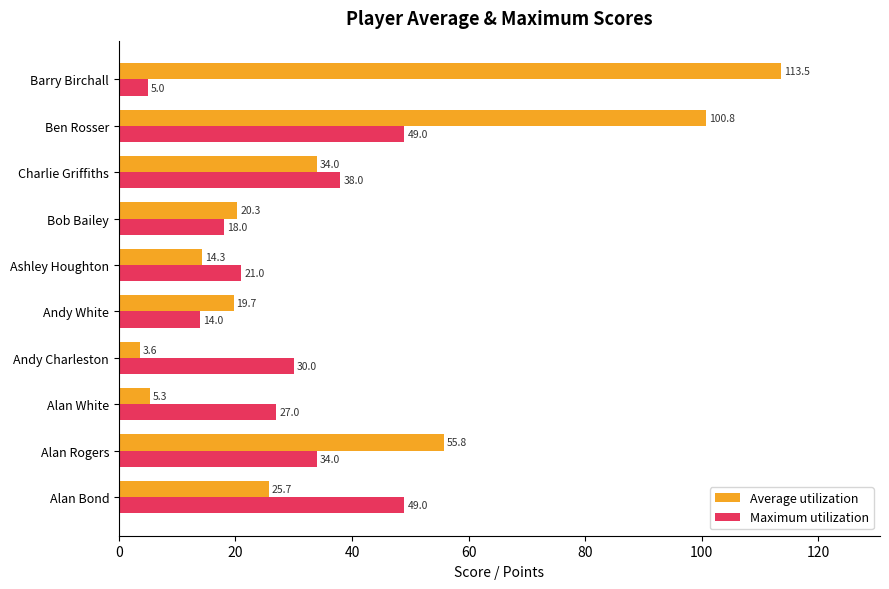

At which category does the chart reach its minimum across all series?

Andy Charleston